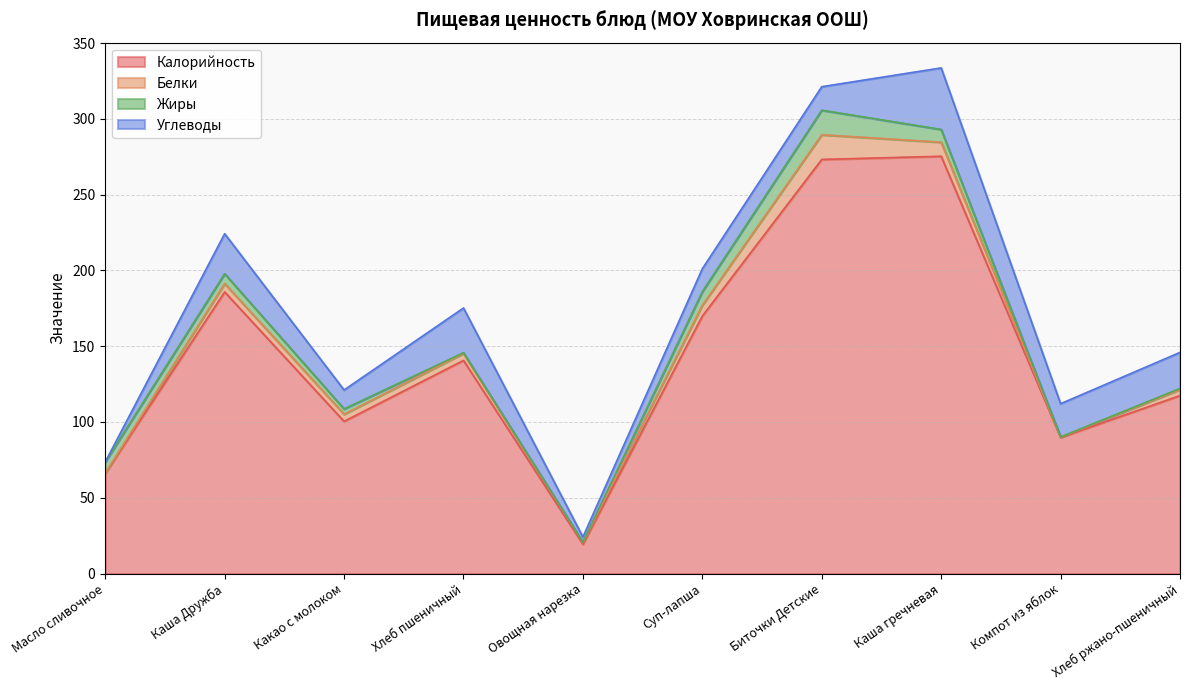

What is the minimum value shown in the chart?

0.1